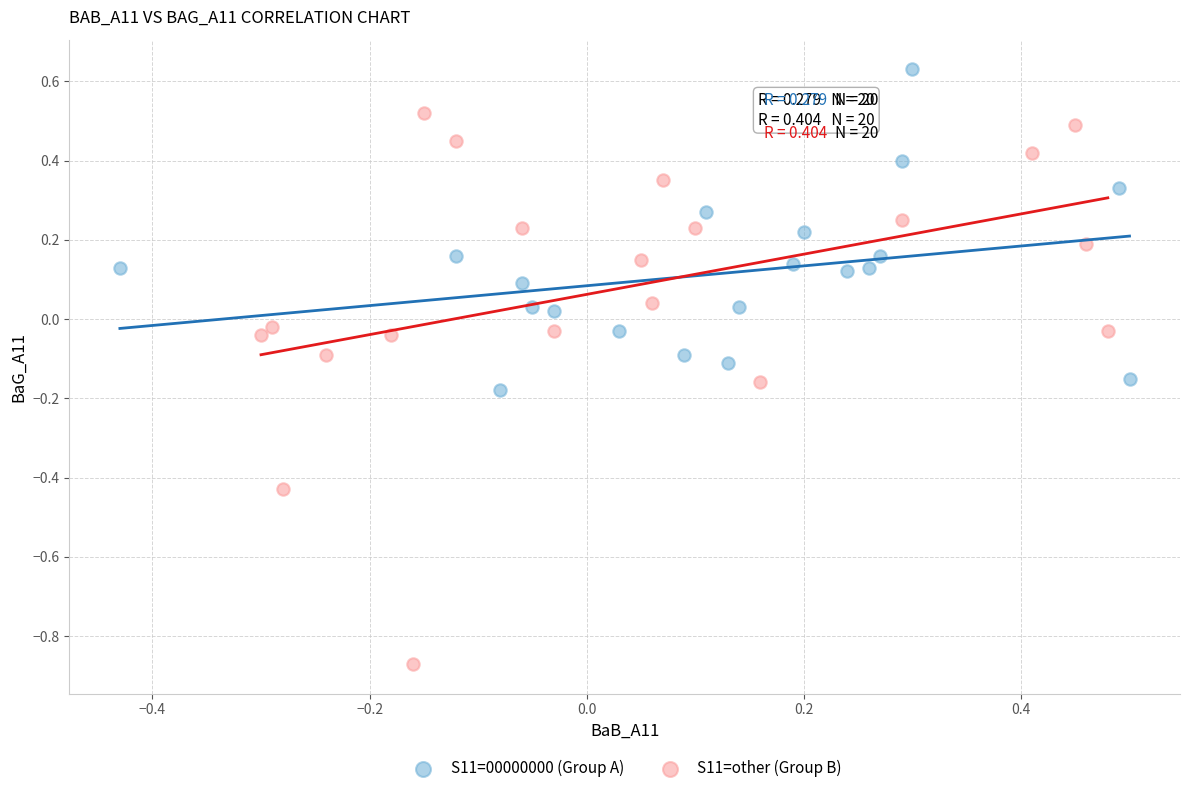

Which series contains the highest Y value?

S11=00000000 (Group A)